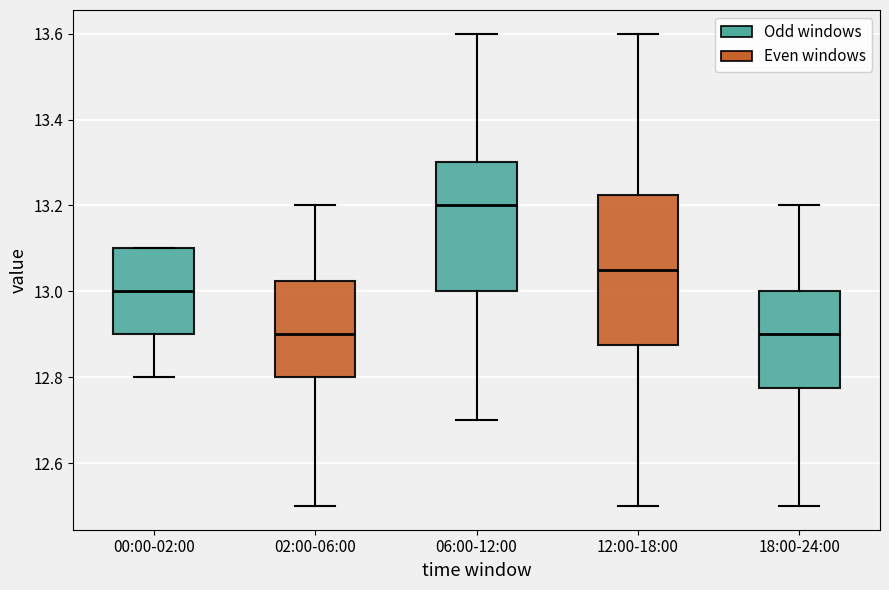

Comparing the boxes themselves (not the whiskers), which one is the tallest?

12:00-18:00